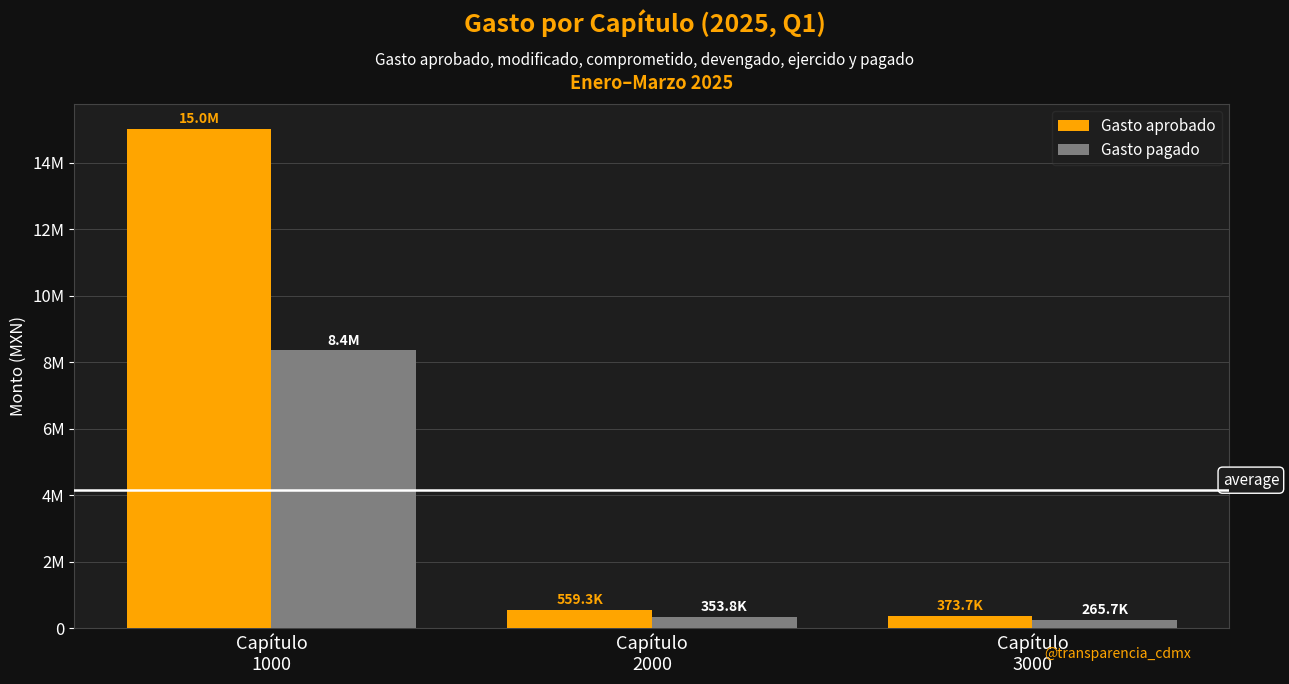

What are all the series names shown in the legend?

Gasto aprobado, Gasto pagado